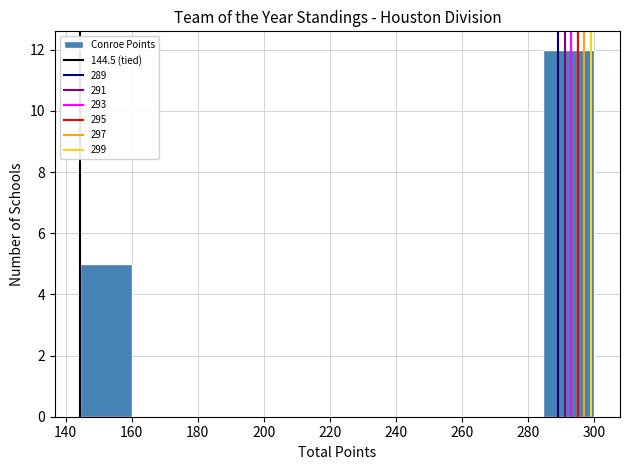

Reading left to right, transcribe this chart: for each bar, give the range it covers on the x-axis and its height. Neither the bar edges nor the heights are printed on the chart, so give them approximately, as read against the axes.

144 to 160: 5
160 to 176: 0
176 to 192: 0
192 to 206: 0
206 to 222: 0
222 to 238: 0
238 to 254: 0
254 to 268: 0
268 to 284: 0
284 to 300: 12